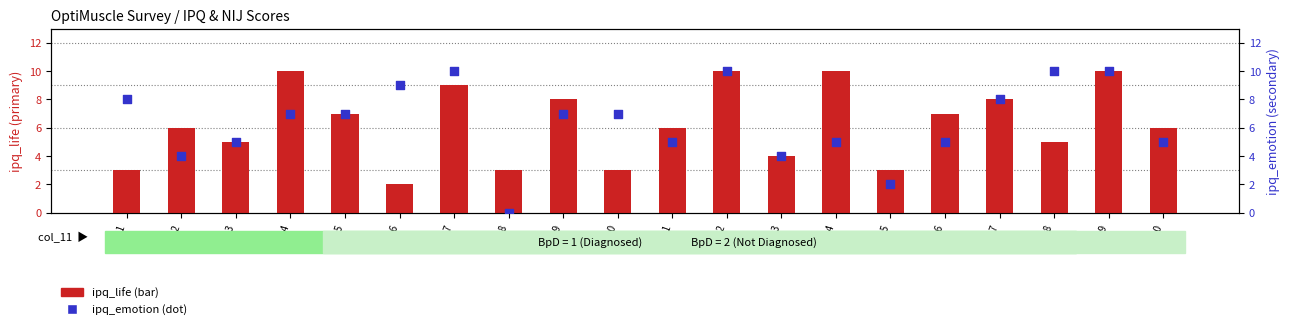

At how many categories does at least one series exceed 5?

16